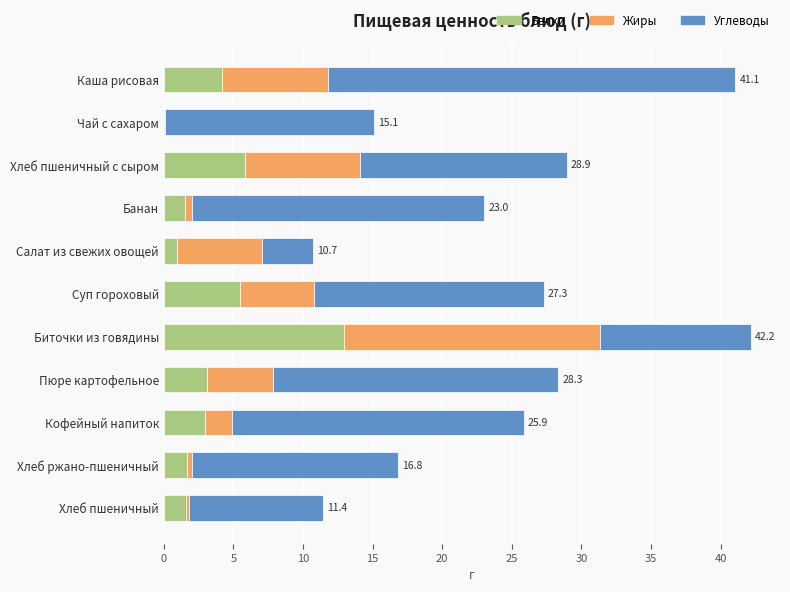

True or false: Белки has a value of 17.8 at Биточки из говядины.

False